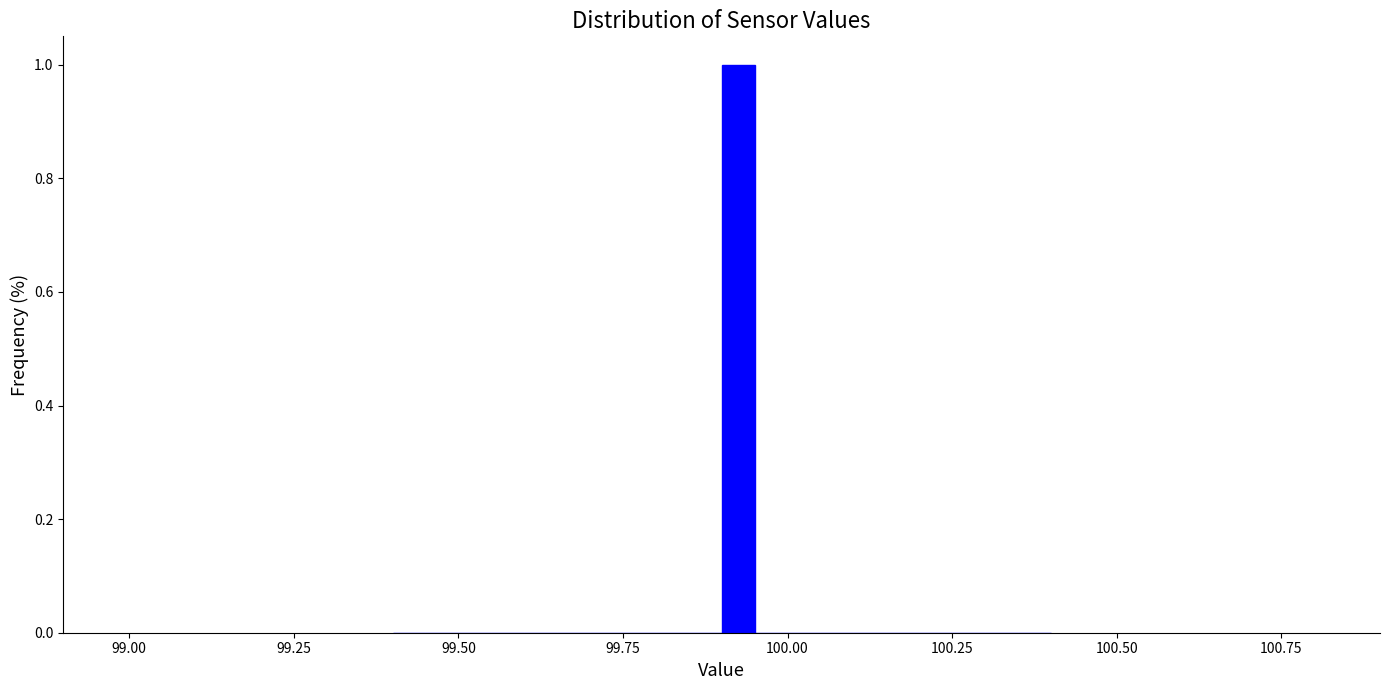

Read against the x-axis, roughly where is the centre of the tallest bar?

99.95